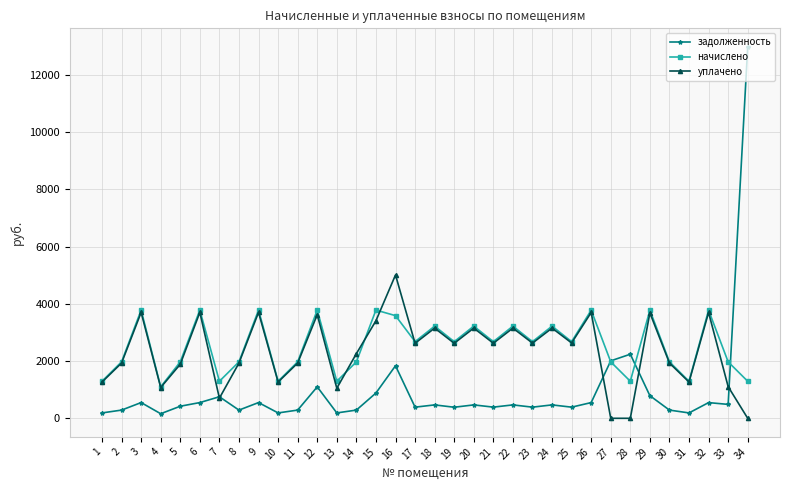

How many data points in начислено are above 2679?

18